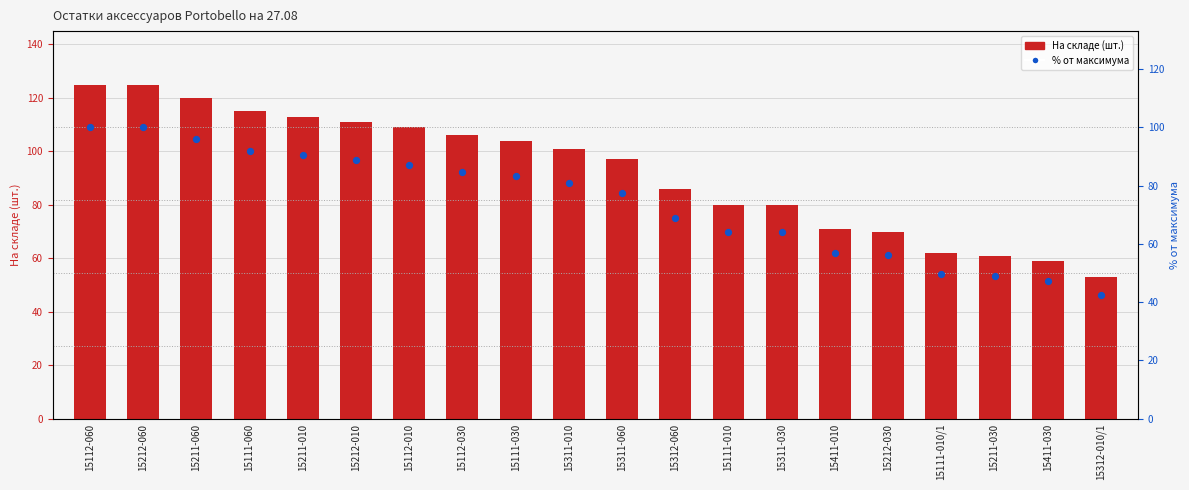

At which category is the sum across all series the highest?

15112-060